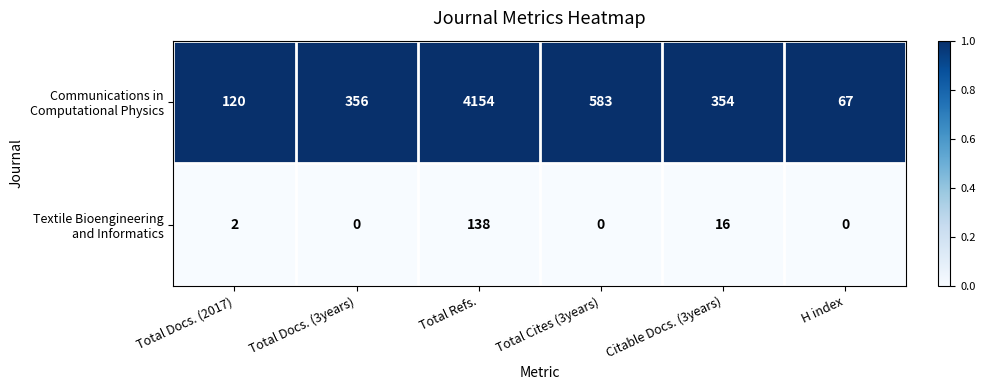

At which category does the chart reach its peak across all series?

Total Refs.